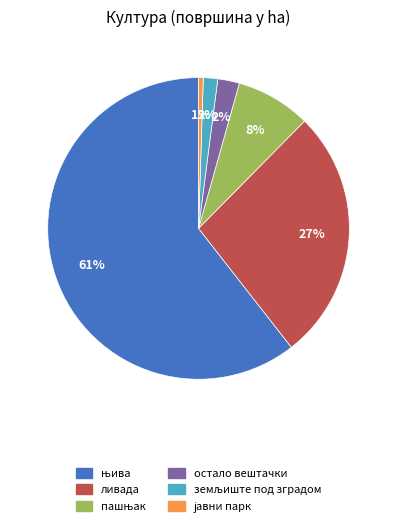

Does any single category account for the majority?

Yes